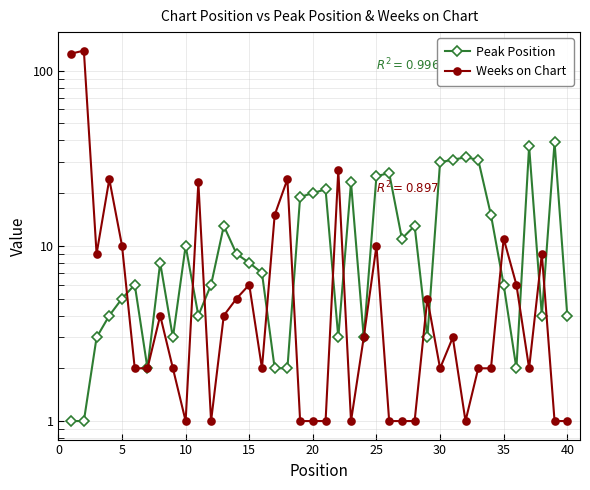

What are all the series names shown in the legend?

Peak Position, Weeks on Chart